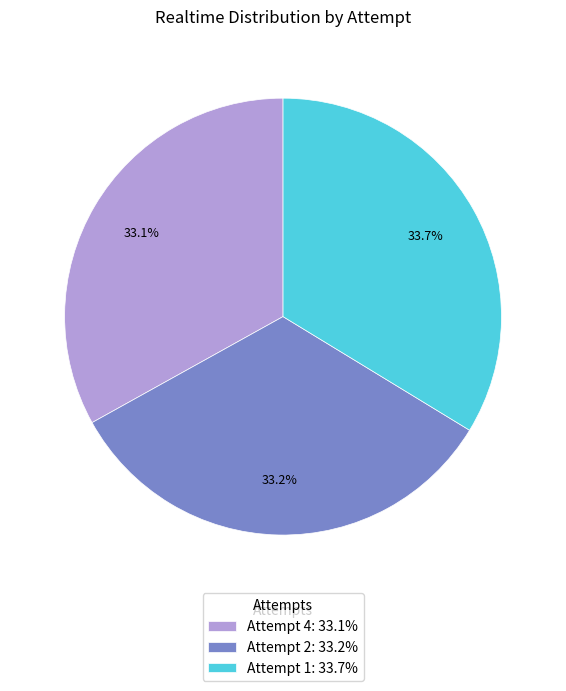

To the nearest percent, what percentage of the pie is Attempt 4?

33%